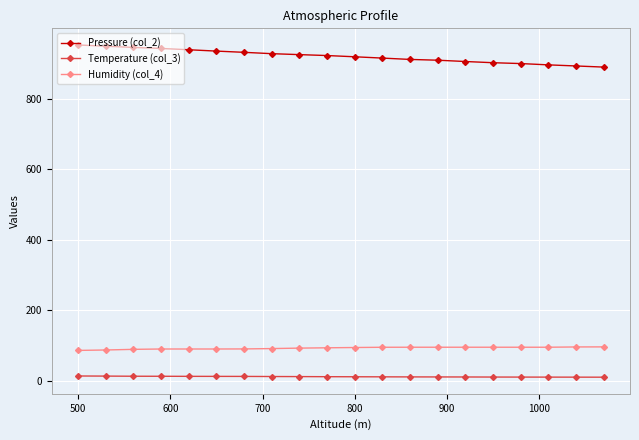

List the series in order of their peak value, lowest first.

Temperature (col_3), Humidity (col_4), Pressure (col_2)